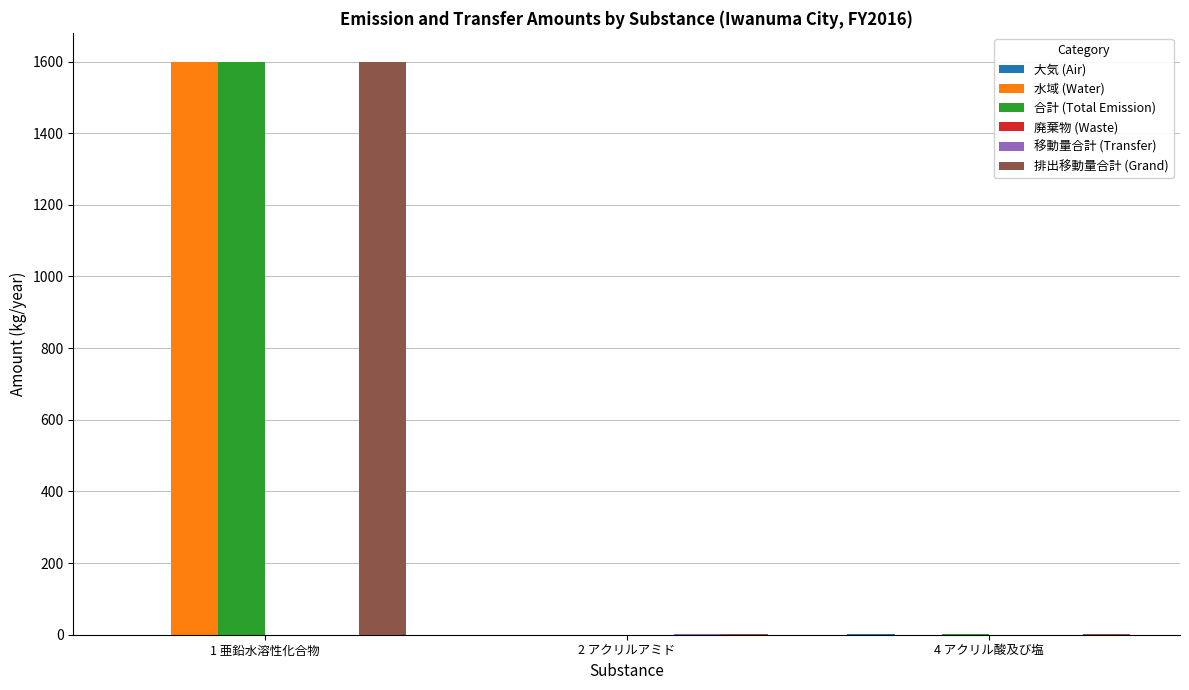

Are the bars grouped side by side (vs. stacked)?

Yes